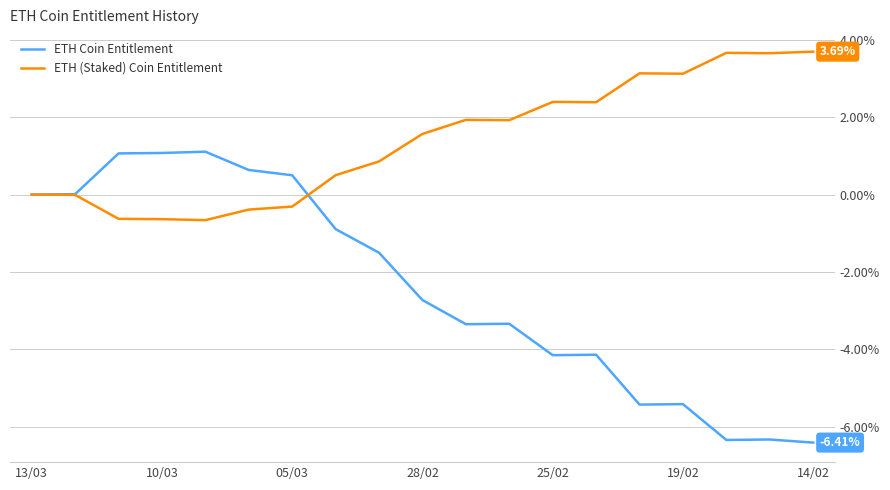

Which series has the largest total across all categories?

ETH (Staked) Coin Entitlement